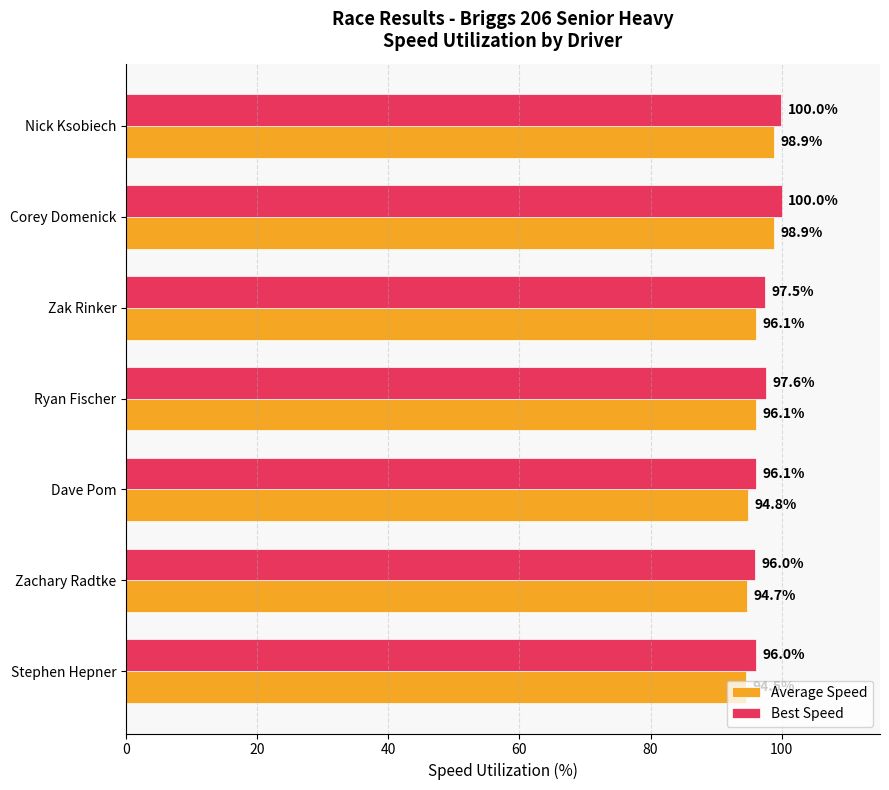

How many data points in Best Speed are above 97?

4